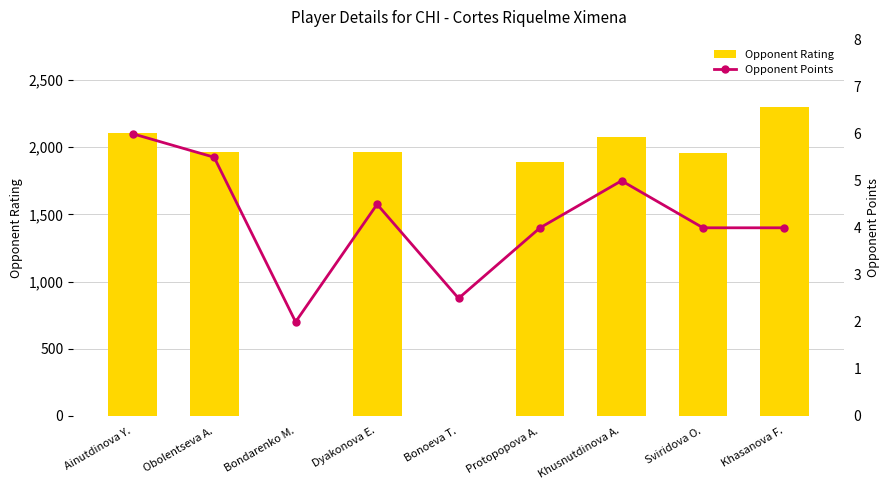

Which has a higher value, Dyakonova E. or Khusnutdinova A.?

Khusnutdinova A.